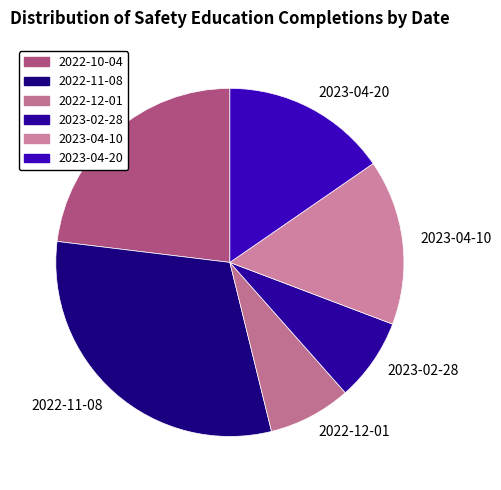

Between 2023-02-28 and 2022-10-04, which is larger?

2022-10-04